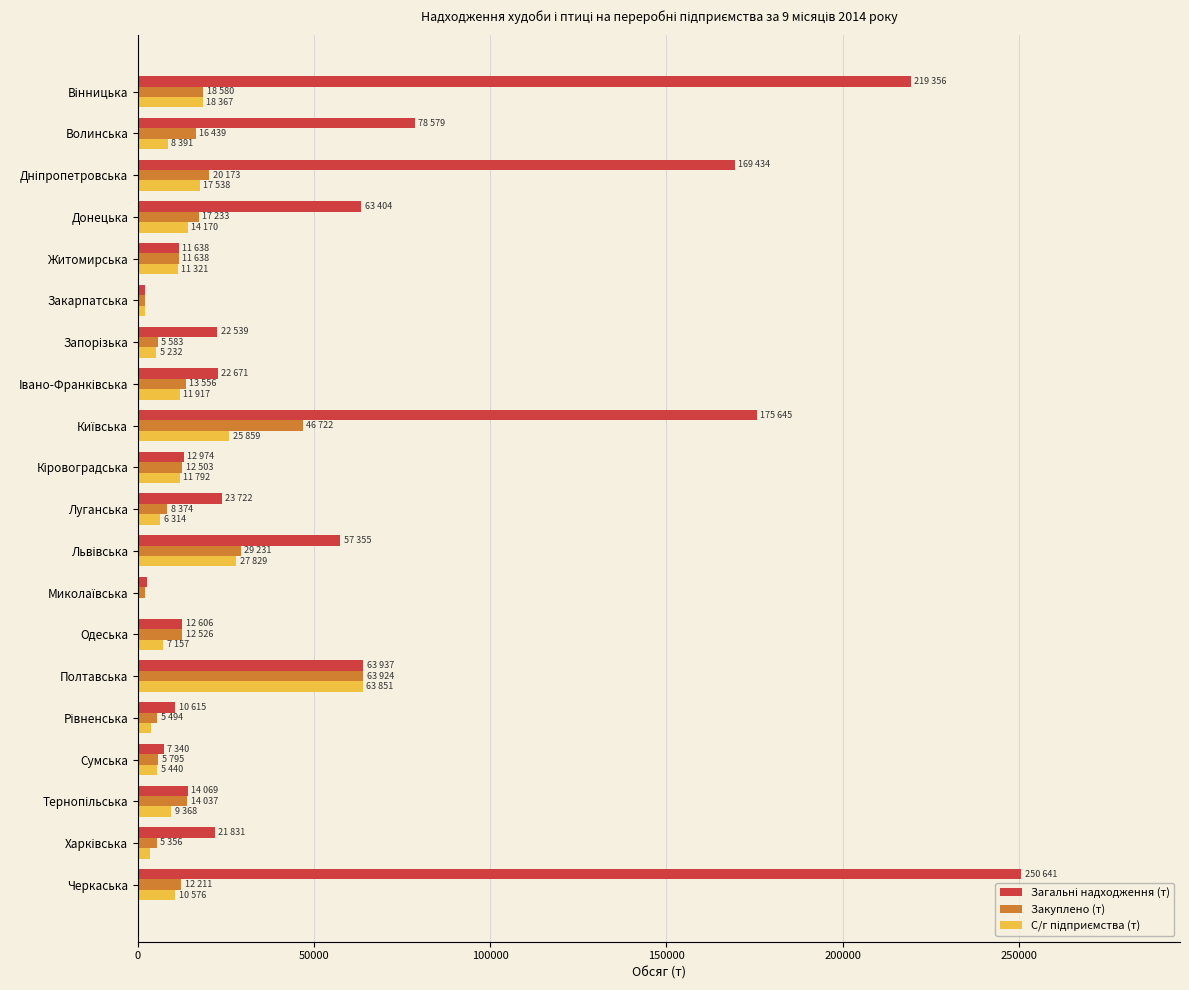

Which category has the highest value across all series?

Черкаська